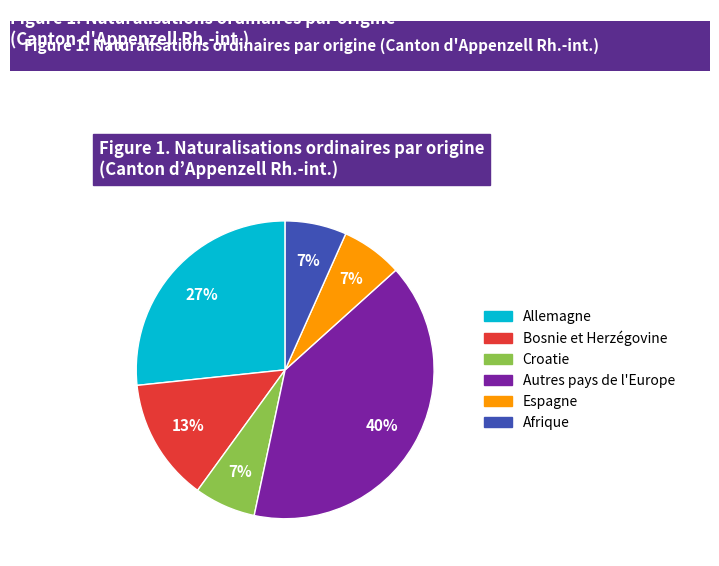

Approximately how many times larger is the value at Bosnie et Herzégovine compared to Autres pays de l'Europe?

0.3